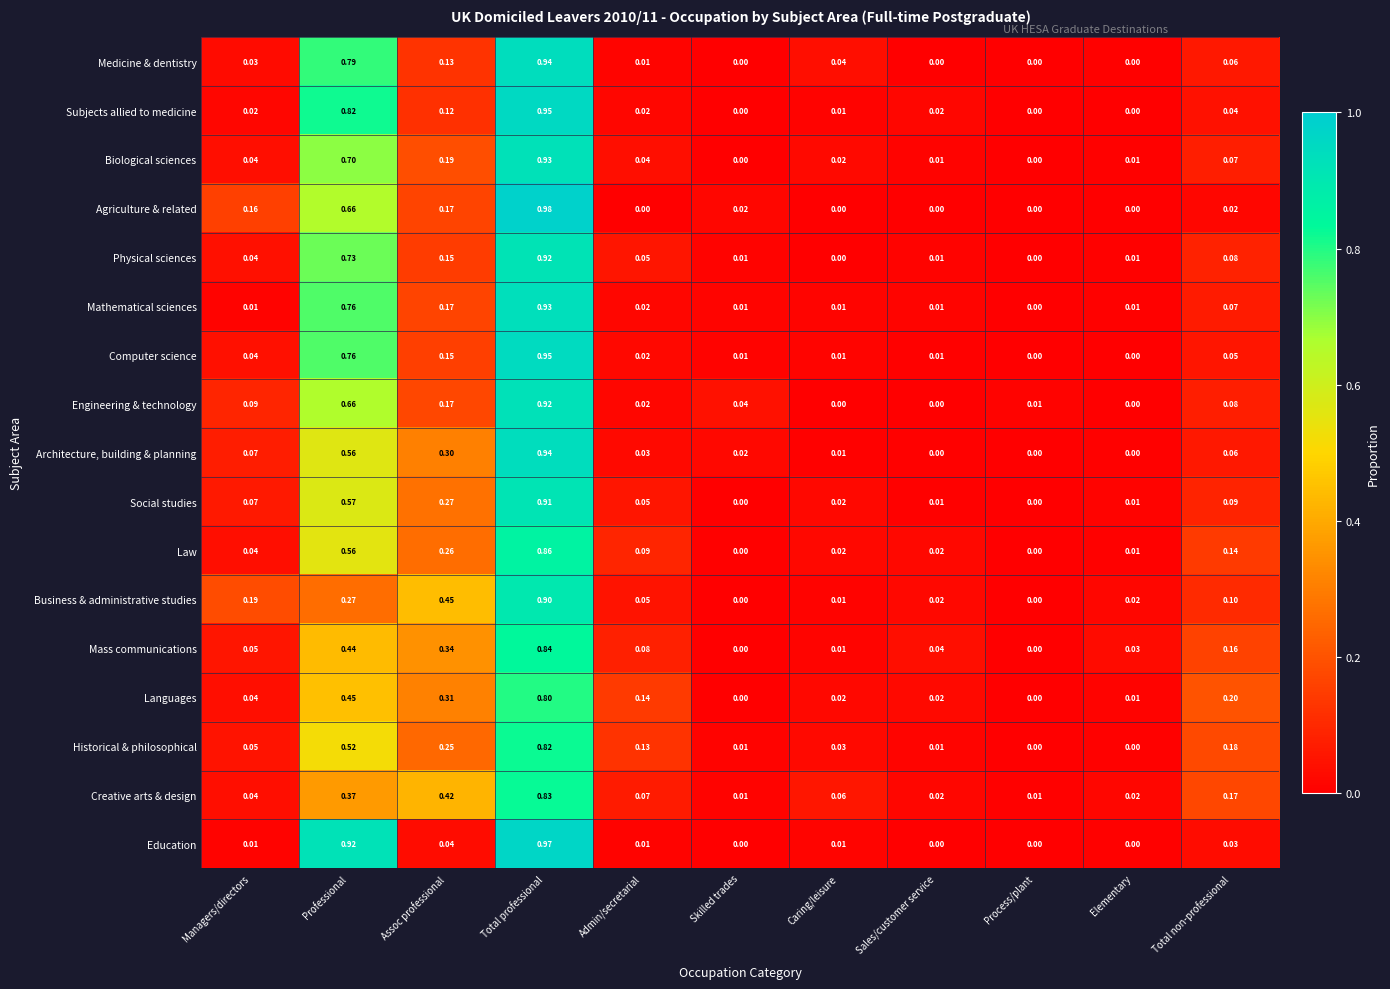

Which series has the largest total across all categories?

Creative arts & design